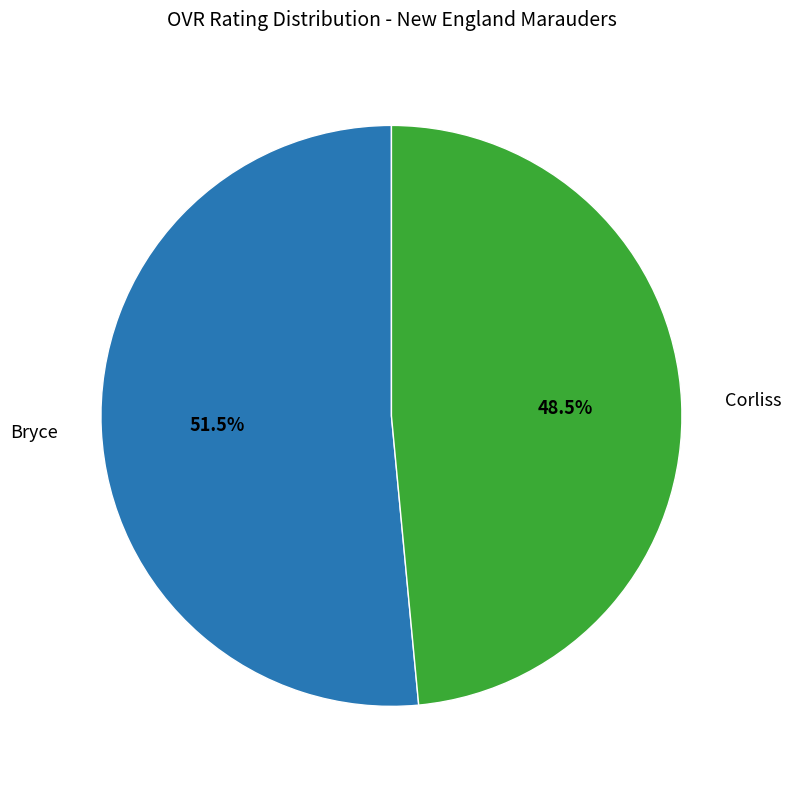

Rank the categories by value from lowest to highest.

Corliss, Bryce